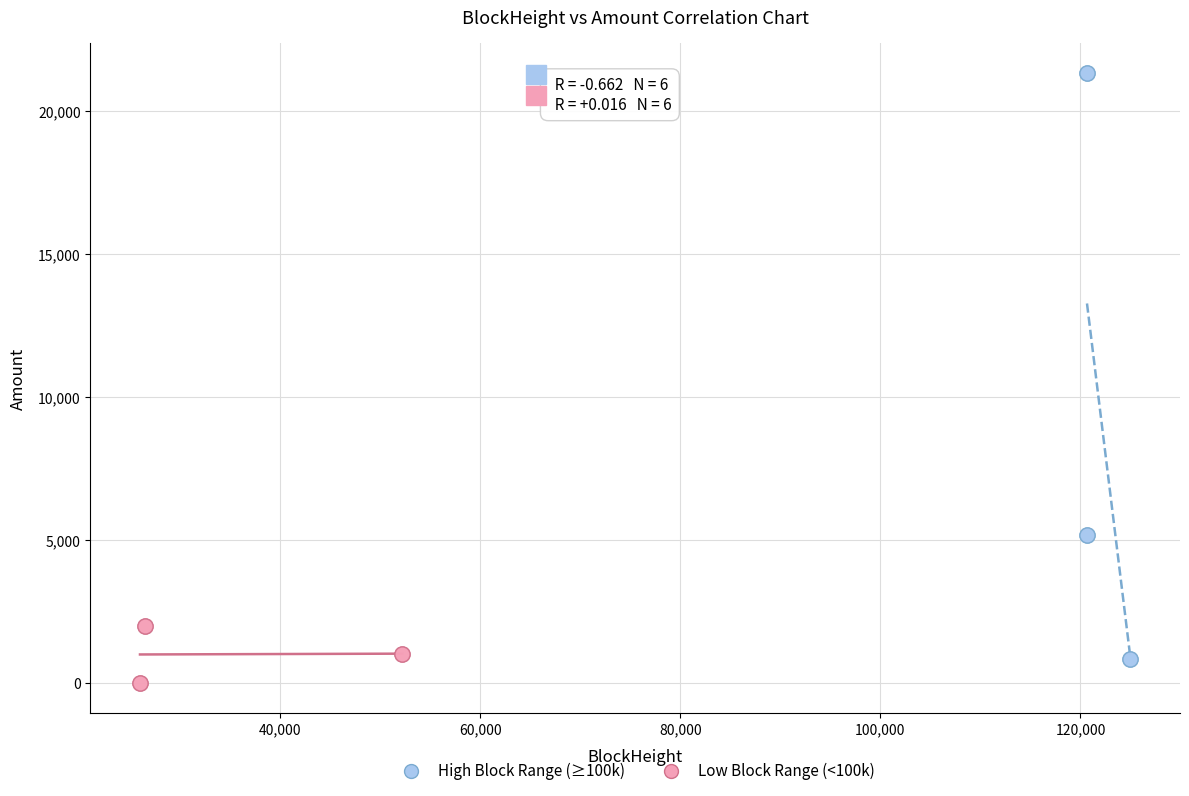

Which series reaches the maximum Y coordinate?

High Block Range (≥100k)